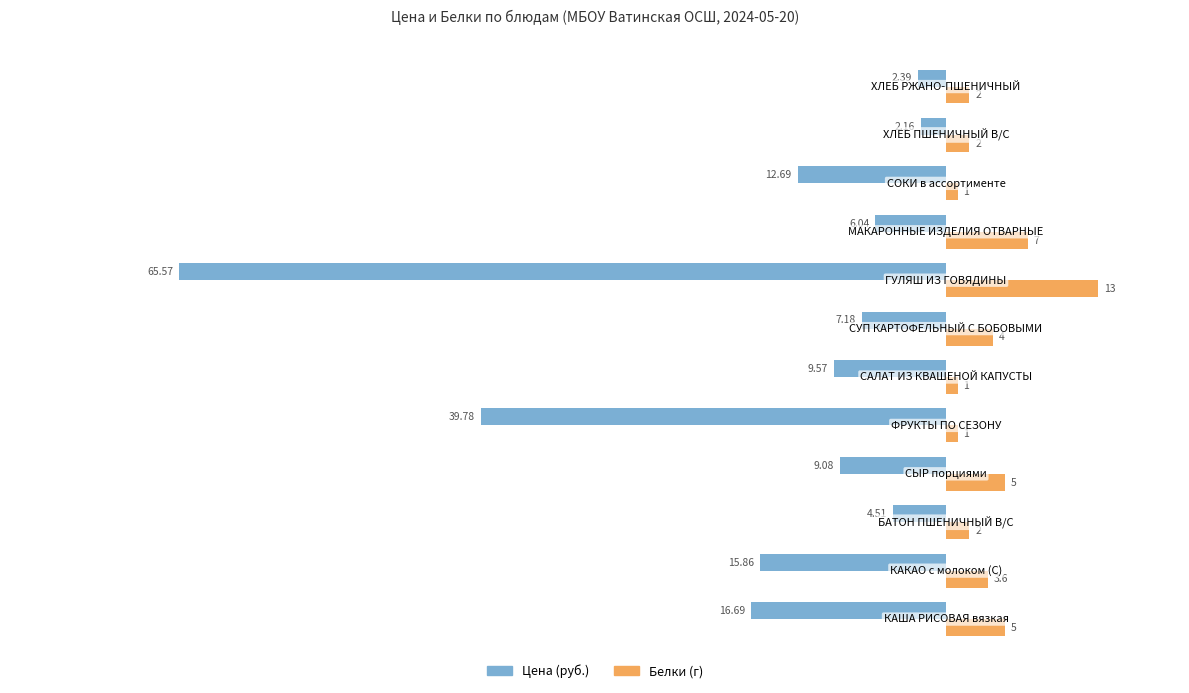

What is the sum of all Белки (г) values?

46.6